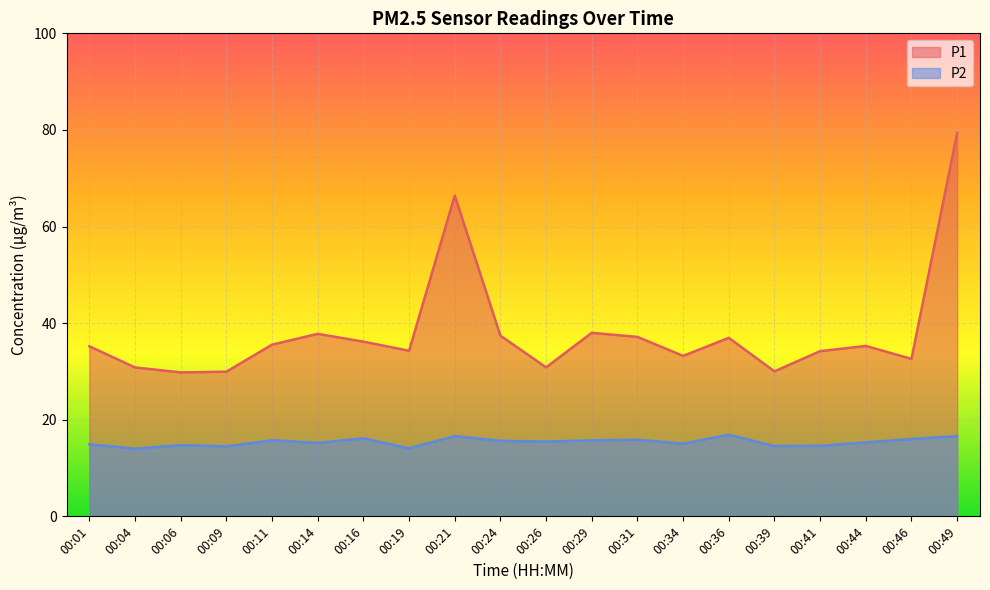

Which series has the largest total across all categories?

P1